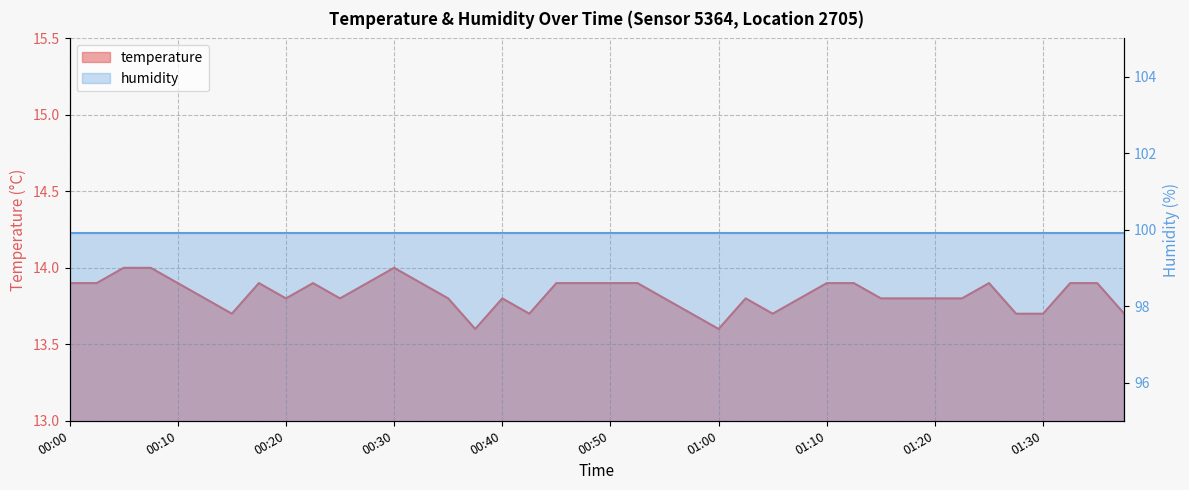

Between 01:22 and 00:52, which is larger?

00:52